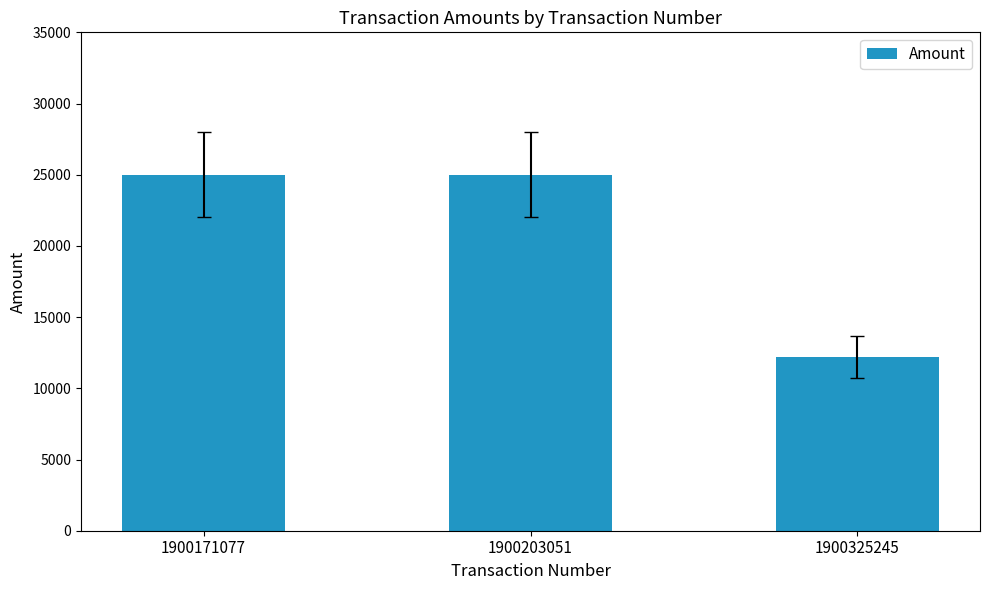

How many series are shown in this chart?

1